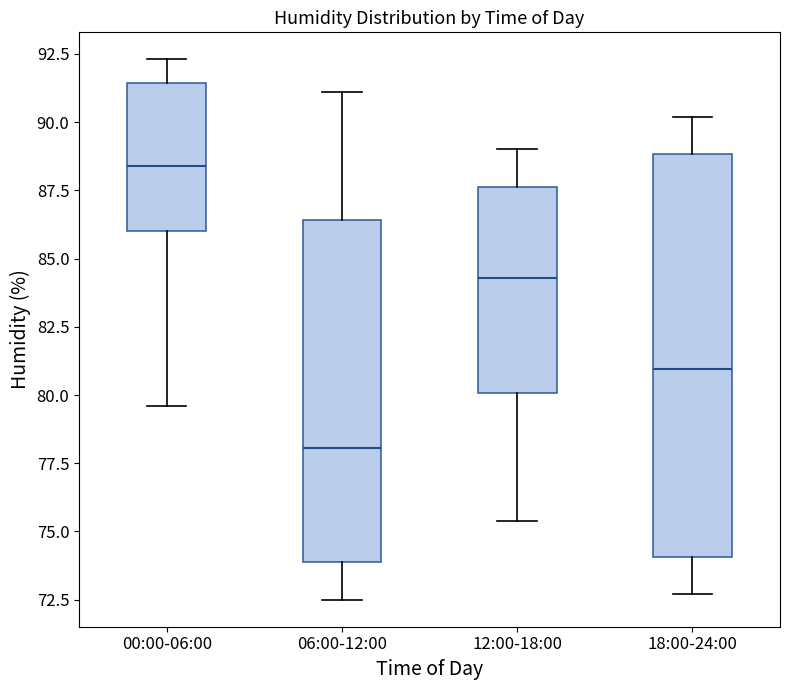

Reading left to right, transcribe this box plot: for each box, give where its median line is, the range the box spans, and where its two whiskers end, as read against the y-axis. The values are not printed on the chart, so give them approximately, as read against the axis.

00:00-06:00: median 88.5, box 86.0 to 91.5, whiskers 79.5 to 92.5
06:00-12:00: median 78.0, box 74.0 to 86.5, whiskers 72.5 to 91.0
12:00-18:00: median 84.5, box 80.0 to 87.5, whiskers 75.5 to 89.0
18:00-24:00: median 81.0, box 74.0 to 89.0, whiskers 72.5 to 90.0